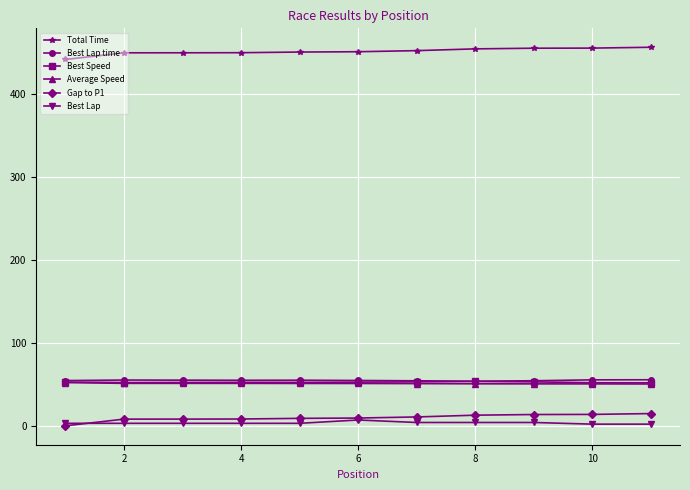

True or false: Best Speed and Best Lap time intersect in this chart.

False